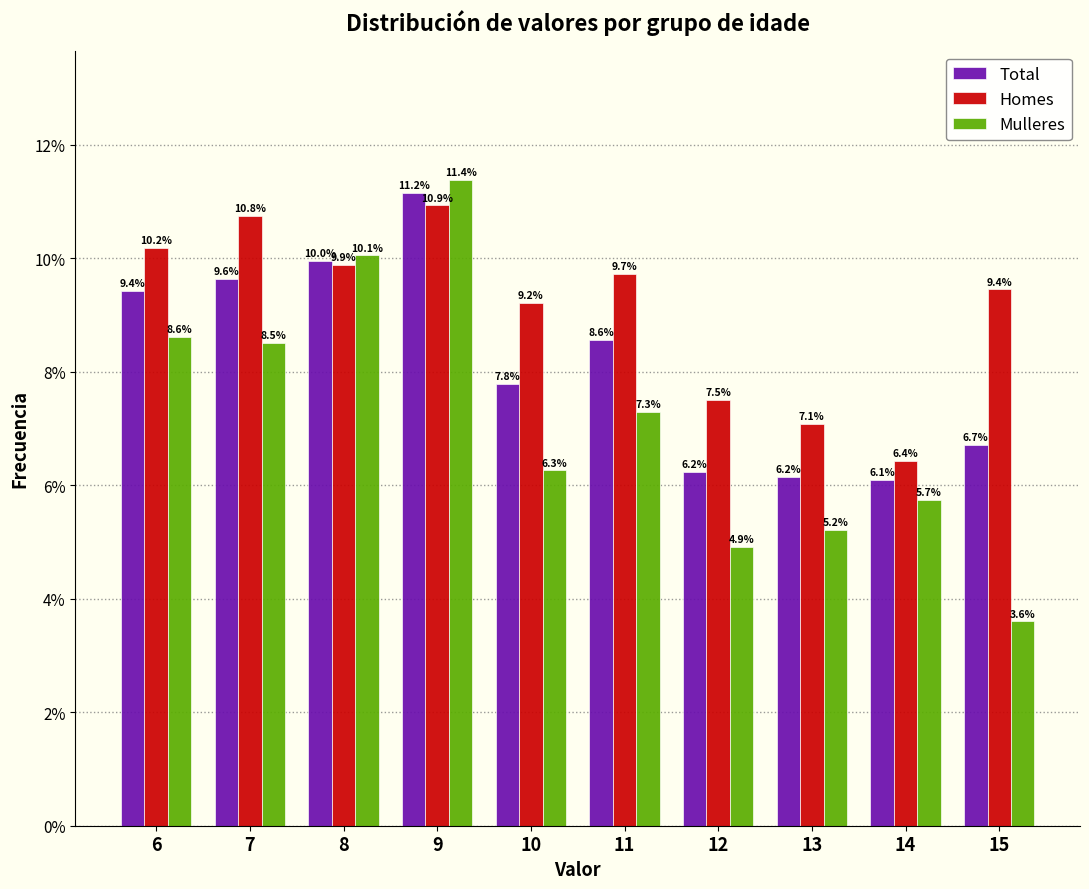

What is the average value of the Total series?

8.2